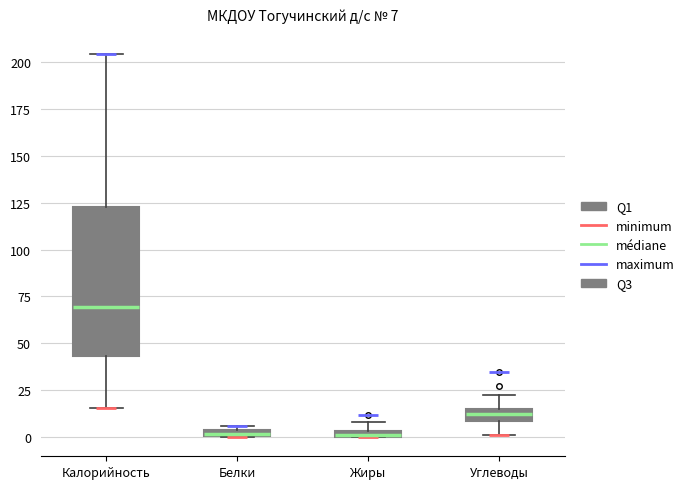

Comparing the boxes themselves (not the whiskers), which one is the tallest?

Калорийность